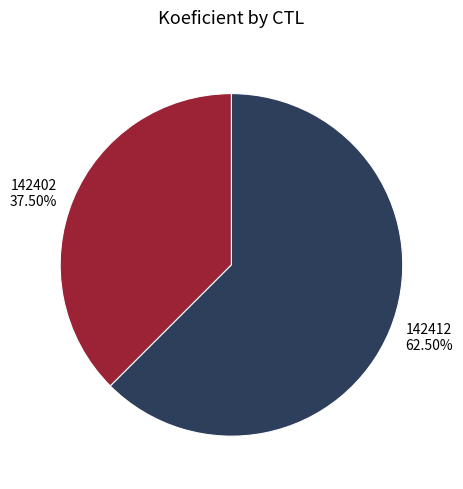

What percentage do 142402 and 142412 together represent?

100.0%